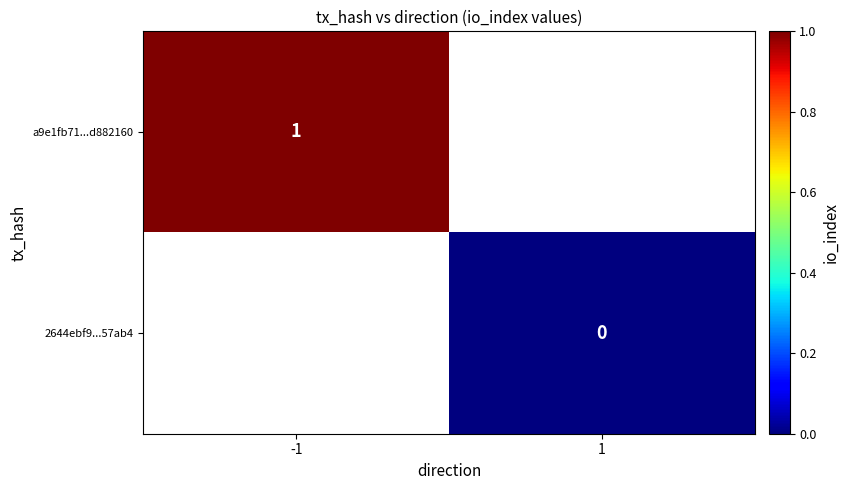

Between 1 and -1, which is larger?

-1